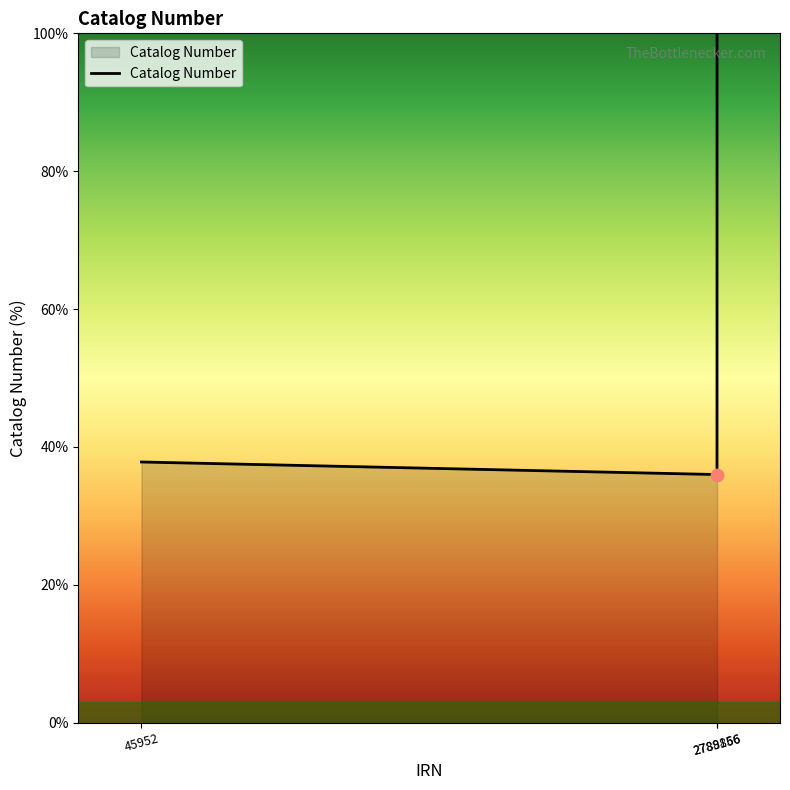

Which has a higher value, 2789156 or 2788866?

2789156